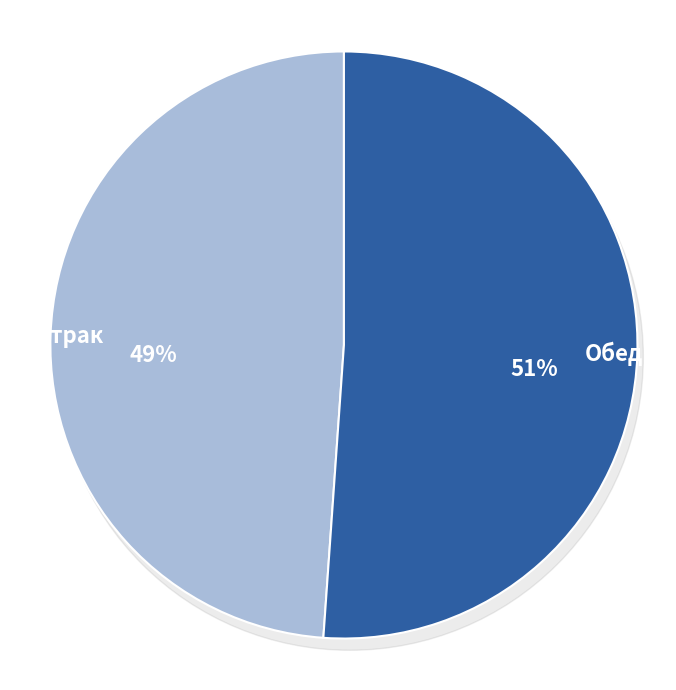

The чай с сахаром slice represents 1% of the pie. True or false?

False